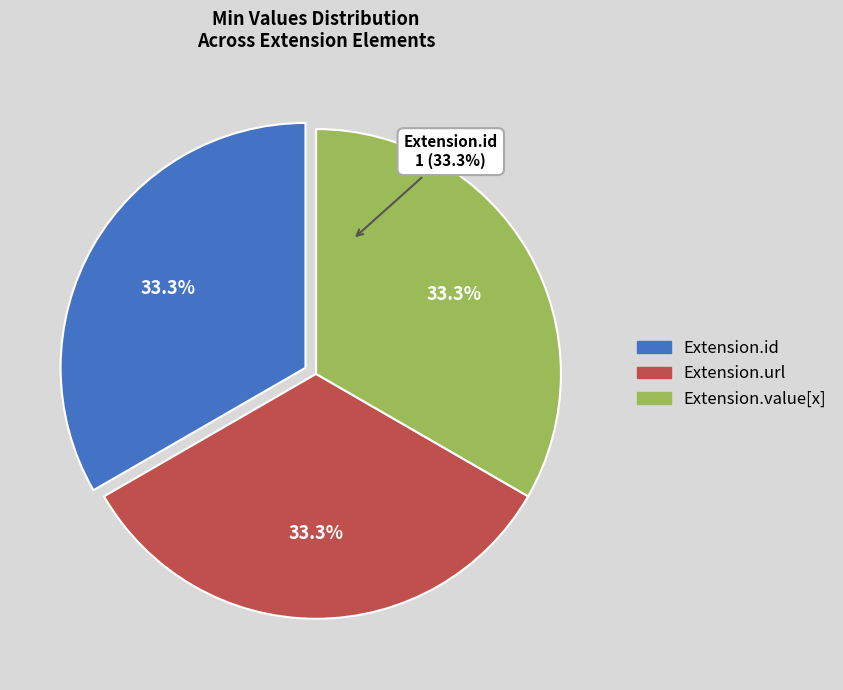

Which category has the biggest portion of the pie?

Extension.url